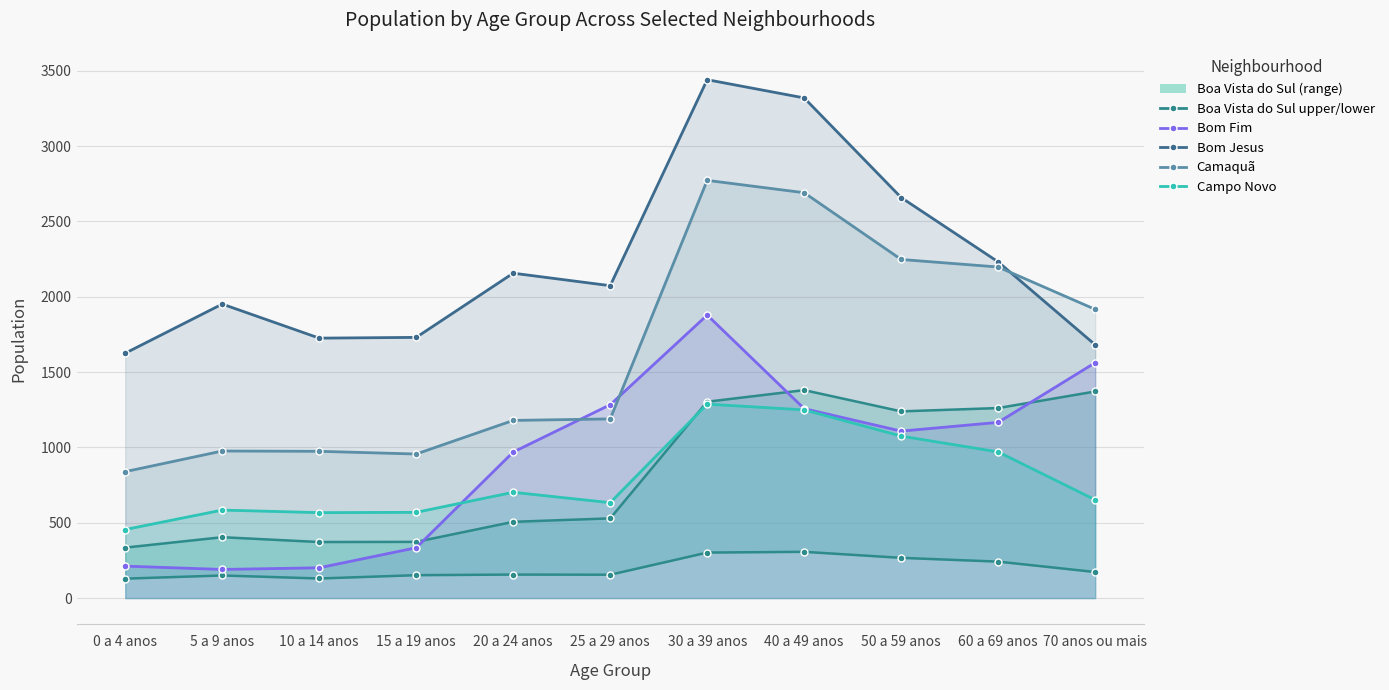

At which label does Bom Jesus first exceed 2073?

20 a 24 anos